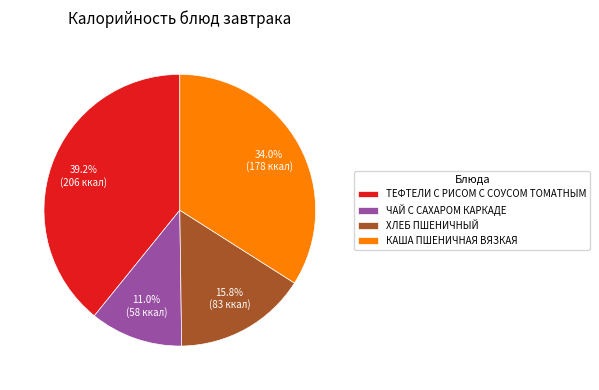

What is the smallest slice in the pie chart?

ЧАЙ С САХАРОМ КАРКАДЕ